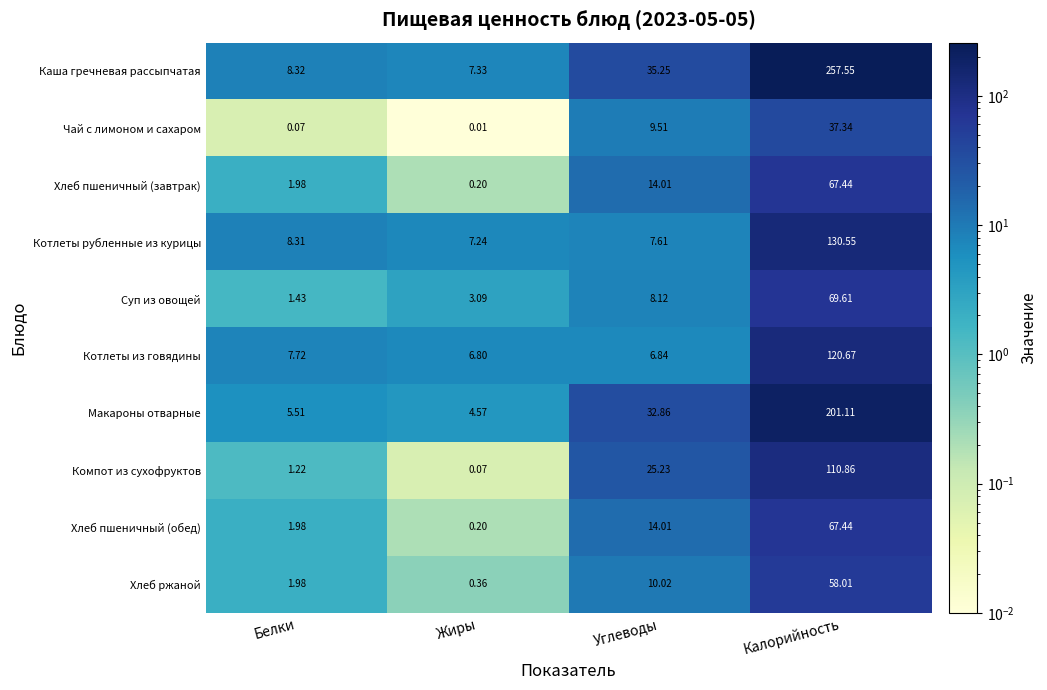

At which label does Хлеб пшеничный (обед) first exceed 14?

Углеводы